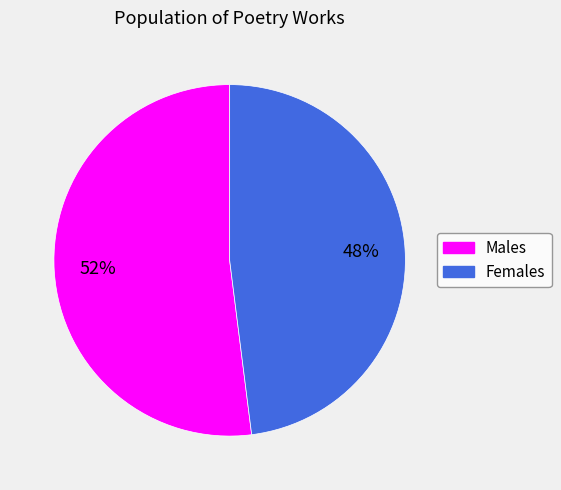

To the nearest percent, what is the difference between the Females and Males slice percentages?

4%